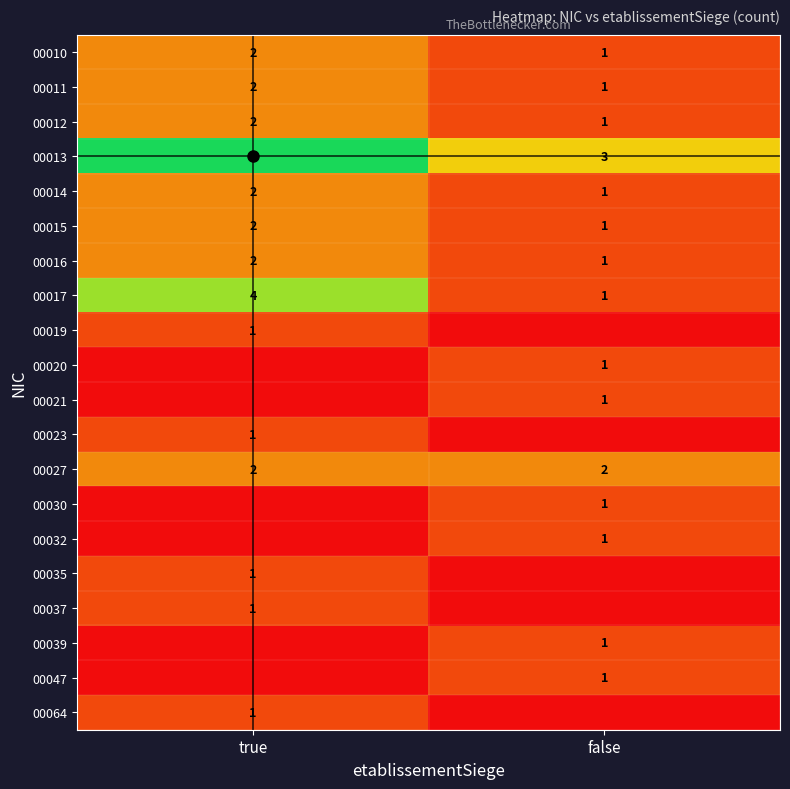

What is the spread (max minus min) of values at true?

5